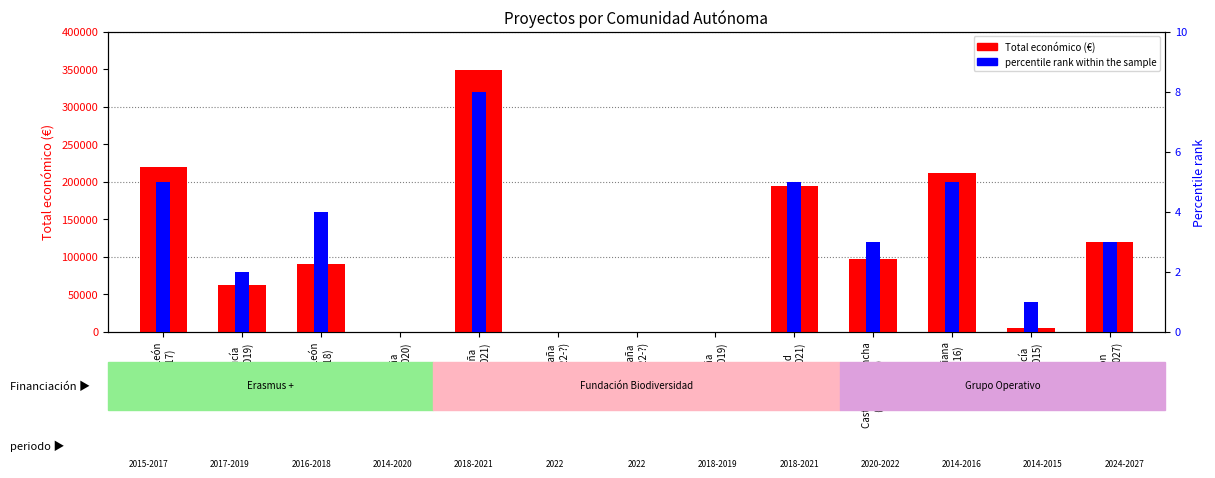

How many groups of bars are there?

13